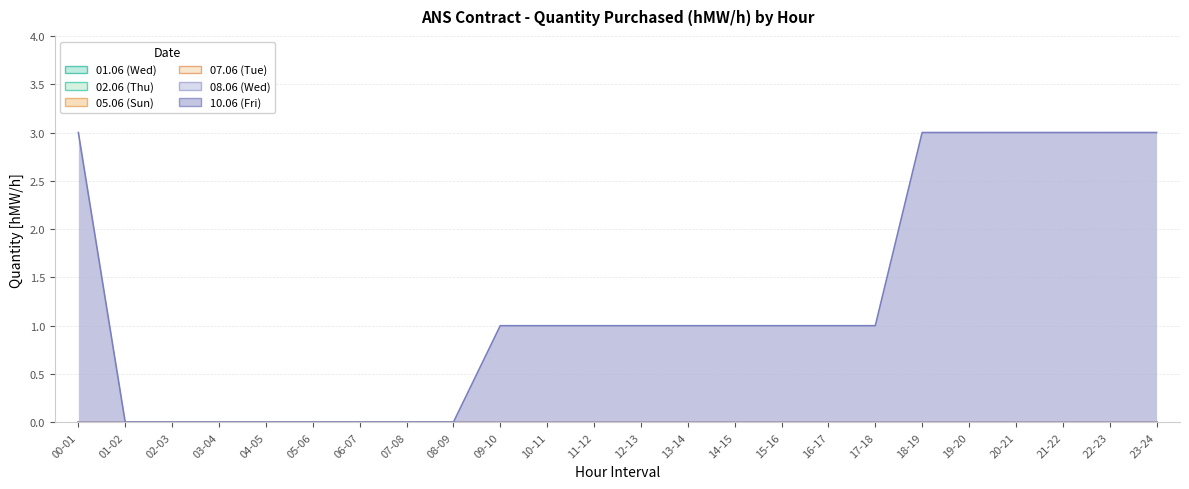

True or false: 01.06 (Wed) and 02.06 (Thu) cross at least once.

False